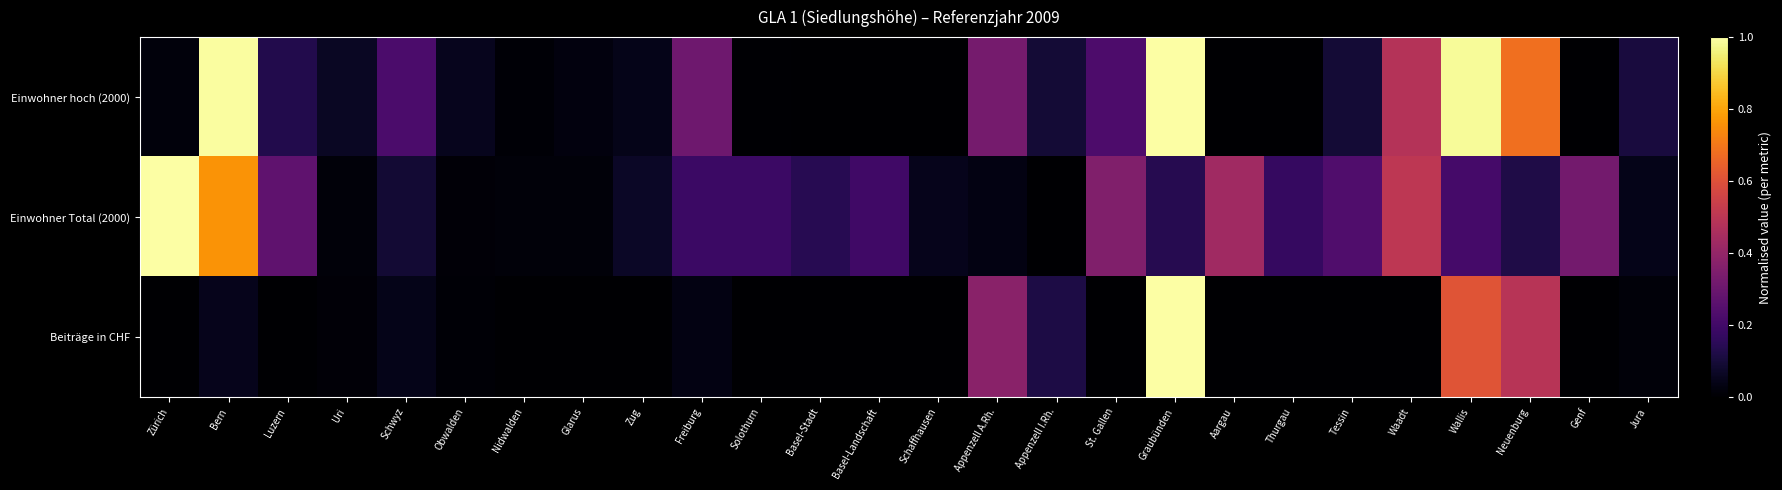

Reading right to left, extract all data points from this chart.

Einwohner hoch (2000): Jura=0.1	Genf=0.0	Neuenburg=0.7	Wallis=1.0	Waadt=0.5	Tessin=0.1	Thurgau=0.0	Aargau=0.0	Graubünden=1.0	St. Gallen=0.2	Appenzell I.Rh.=0.1	Appenzell A.Rh.=0.3	Schaffhausen=0.0	Basel-Landschaft=0.0	Basel-Stadt=0.0	Solothurn=0.0	Freiburg=0.3	Zug=0.0	Glarus=0.0	Nidwalden=0.0	Obwalden=0.1	Schwyz=0.2	Uri=0.1	Luzern=0.1	Bern=1.0	Zürich=0.0
Einwohner Total (2000): Jura=0.0	Genf=0.3	Neuenburg=0.1	Wallis=0.2	Waadt=0.5	Tessin=0.2	Thurgau=0.2	Aargau=0.4	Graubünden=0.1	St. Gallen=0.4	Appenzell I.Rh.=0.0	Appenzell A.Rh.=0.0	Schaffhausen=0.0	Basel-Landschaft=0.2	Basel-Stadt=0.1	Solothurn=0.2	Freiburg=0.2	Zug=0.1	Glarus=0.0	Nidwalden=0.0	Obwalden=0.0	Schwyz=0.1	Uri=0.0	Luzern=0.3	Bern=0.8	Zürich=1.0
Beiträge in CHF: Jura=0.0	Genf=0.0	Neuenburg=0.5	Wallis=0.6	Waadt=0.0	Tessin=0.0	Thurgau=0.0	Aargau=0.0	Graubünden=1.0	St. Gallen=0.0	Appenzell I.Rh.=0.1	Appenzell A.Rh.=0.4	Schaffhausen=0.0	Basel-Landschaft=0.0	Basel-Stadt=0.0	Solothurn=0.0	Freiburg=0.0	Zug=0.0	Glarus=0.0	Nidwalden=0.0	Obwalden=0.0	Schwyz=0.0	Uri=0.0	Luzern=0.0	Bern=0.1	Zürich=0.0